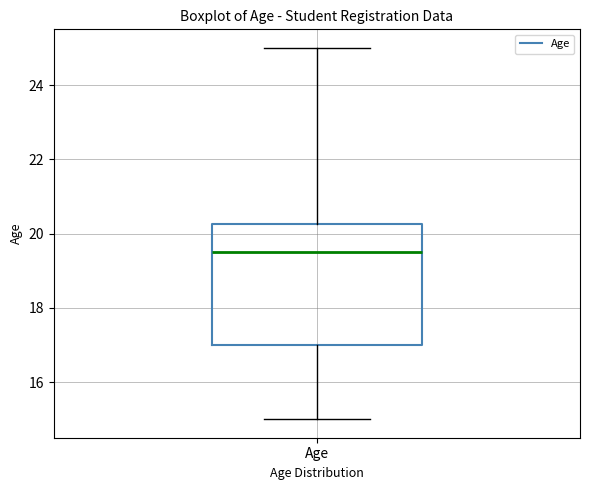

Where is the lower edge of the box for Age on the y-axis? The values are not printed on the chart, so give them approximately, as read against the axis.

17.0